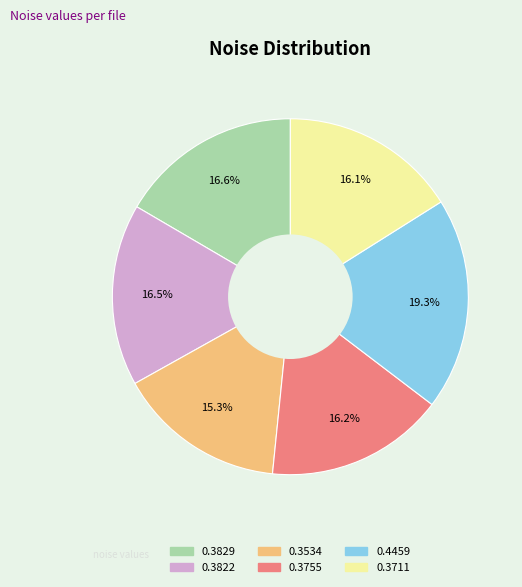

Is there any slice that represents more than half of the pie?

No